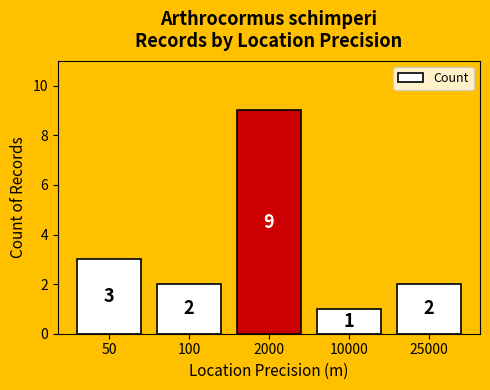

What is the change in value from 100 to 10000?

-1